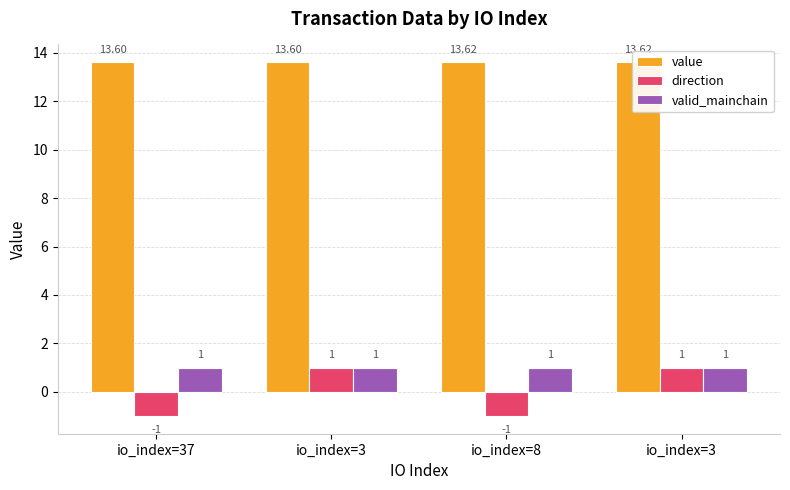

What is the label of the 4th bar from the left?

io_index=3